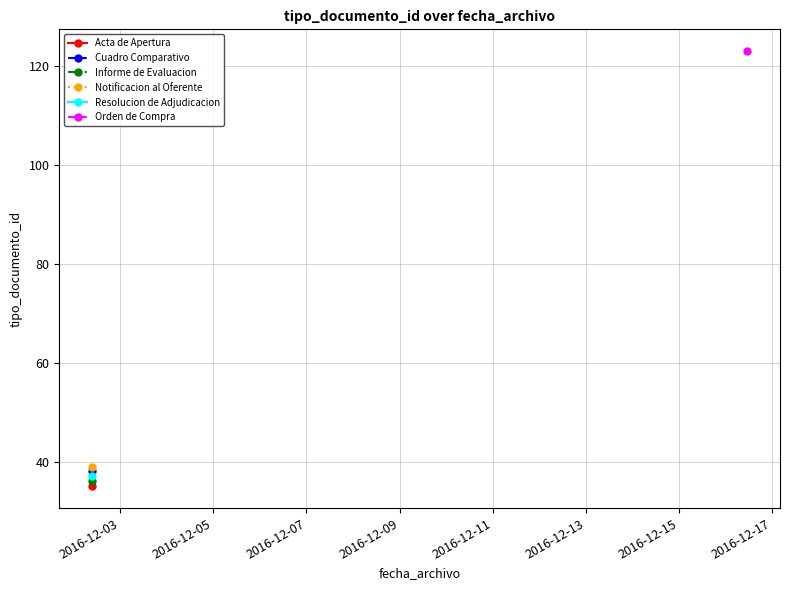

Reading left to right, extract all data points from this chart.

2016-12-02 09:29:34=35	2016-12-02 09:29:34=38	2016-12-02 09:29:34=36	2016-12-02 09:29:34=39	2016-12-16 11:10:20=123	2016-12-02 09:29:34=37